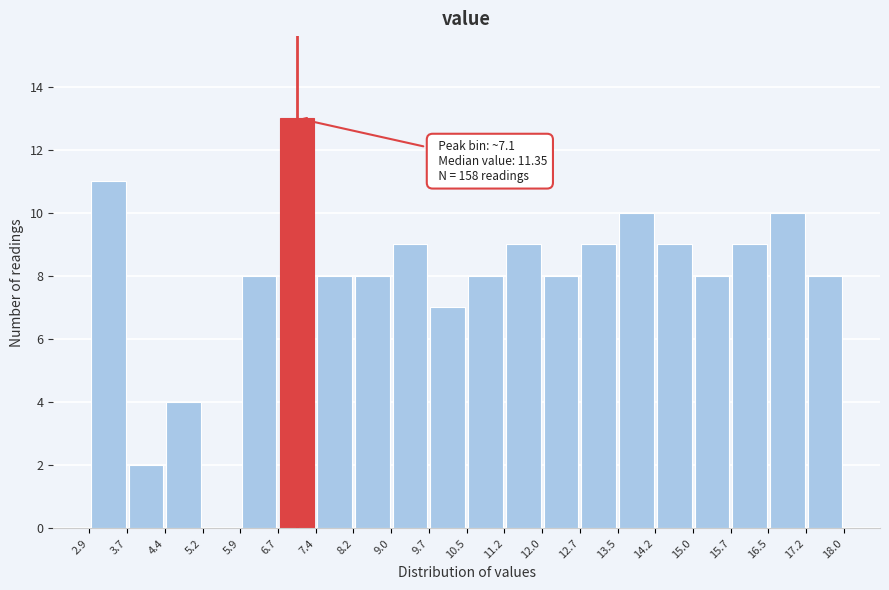

Over which range of the x-axis is the bar tallest?

6.7 to 7.4